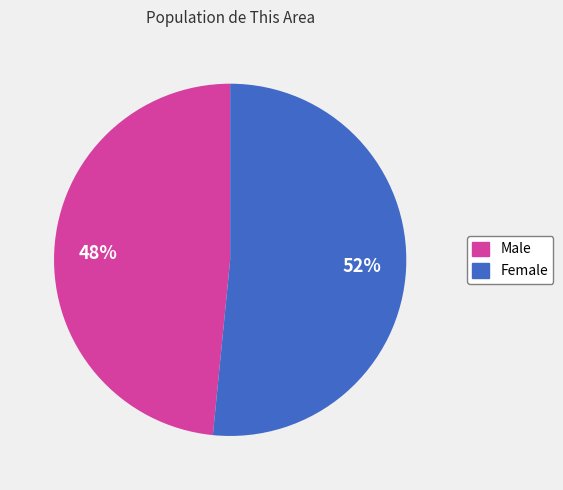

Combined, do Male and Female account for over 50%?

Yes